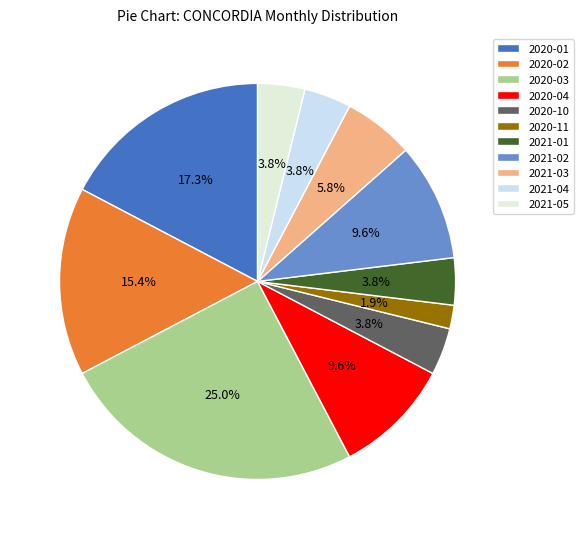

To the nearest percent, what is the difference between the largest and smallest slice percentages?

23%